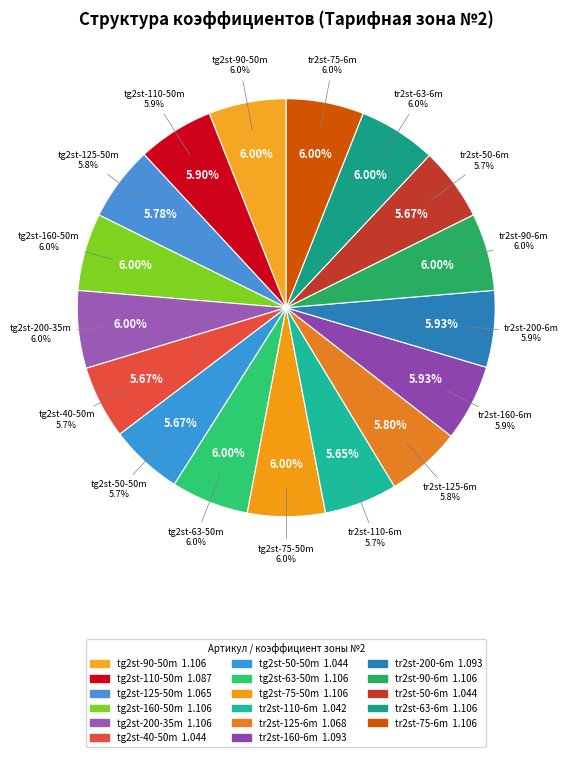

To the nearest percent, what percentage of the pie is tg2st-160-50m?

6%